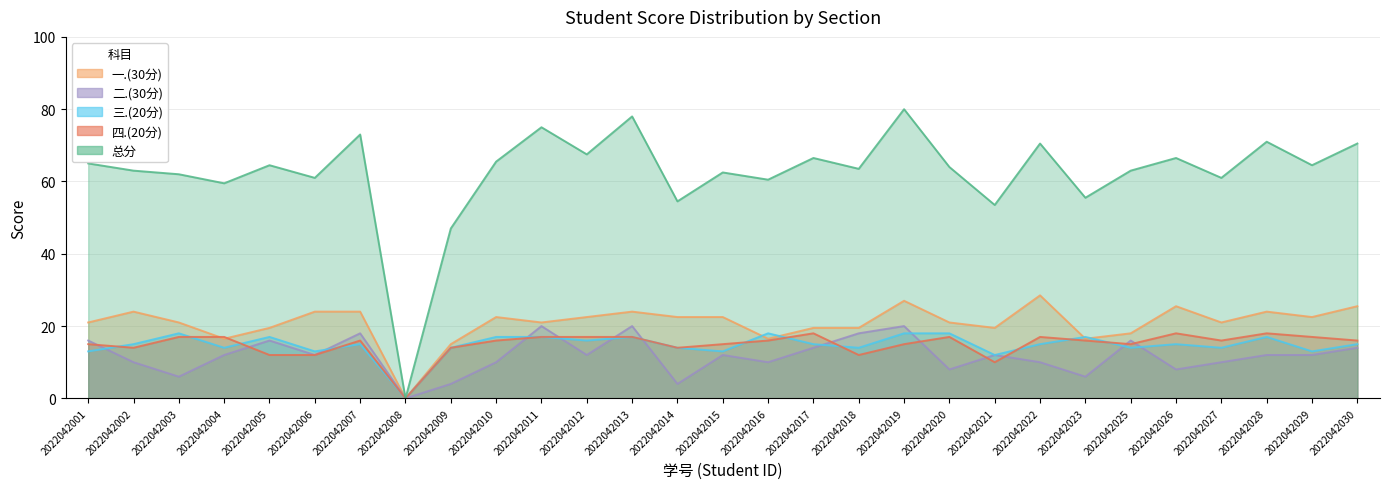

List the series in order of their peak value, lowest first.

三.(20分), 四.(20分), 二.(30分), 一.(30分), 总分